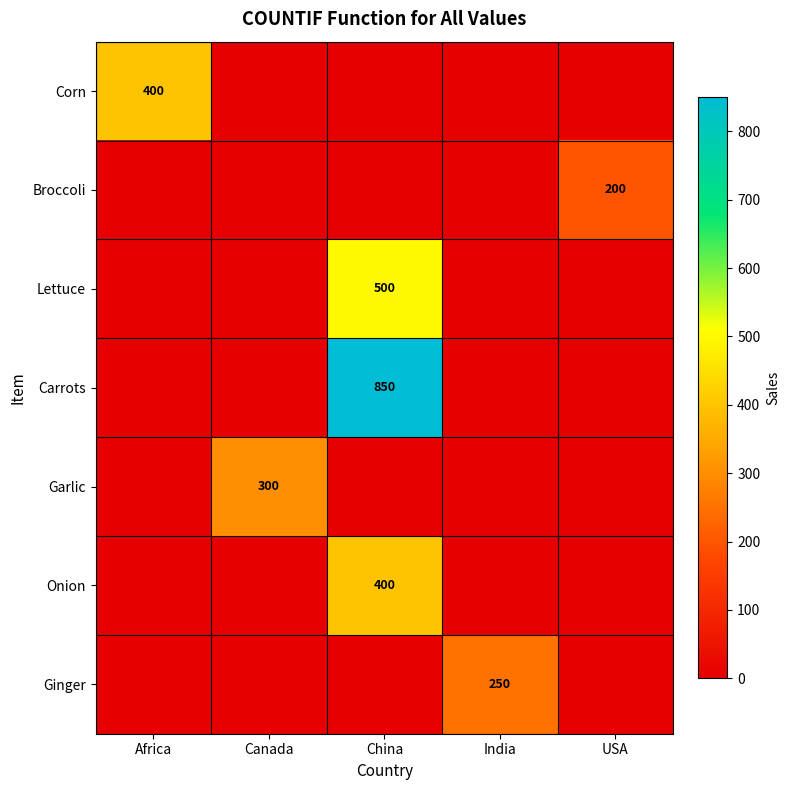

The value of Carrots at China is 1338. True or false?

False